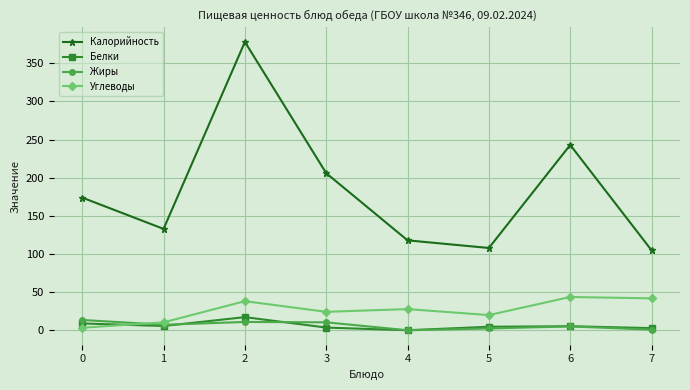

What is the total value across all series at 3?

244.7